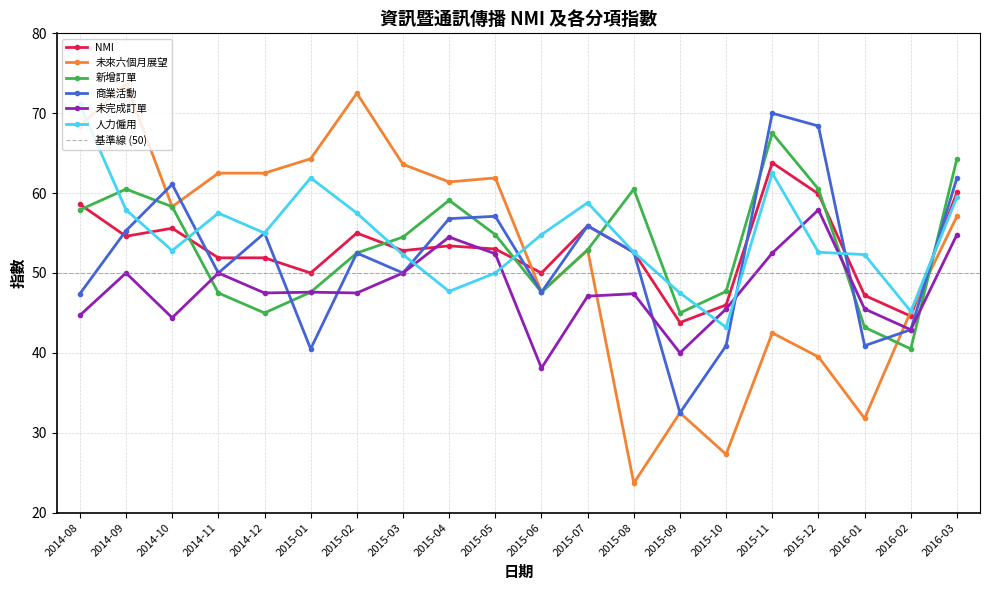

Does the chart have visible grid lines?

Yes